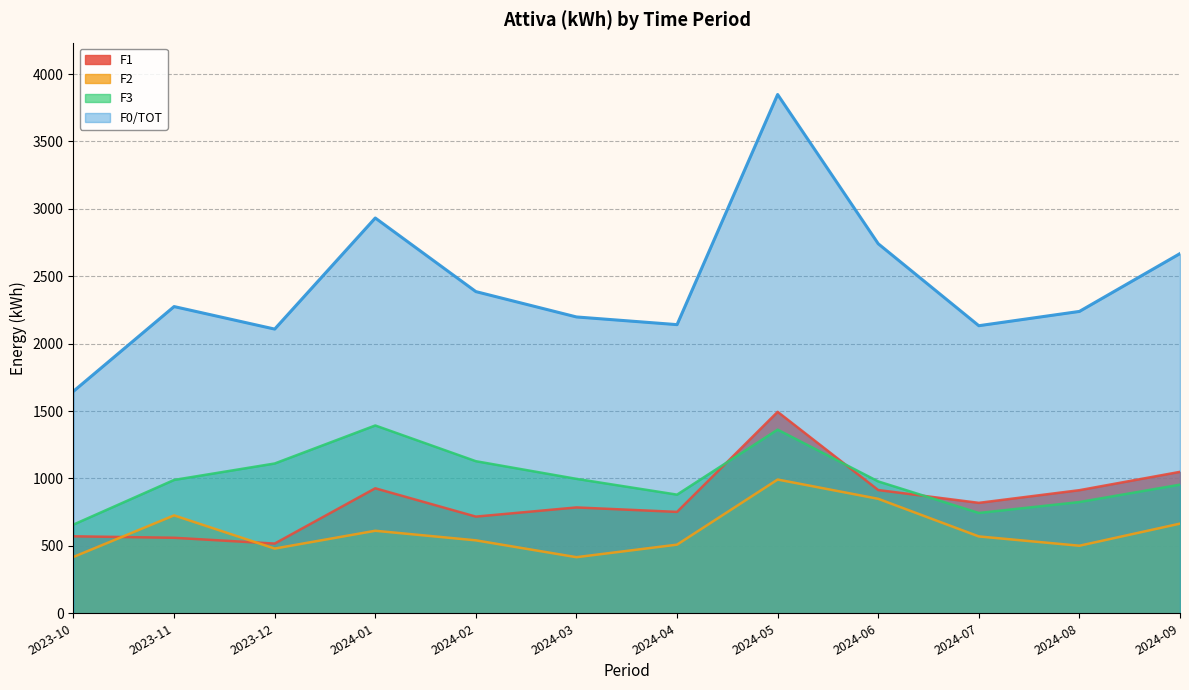

What is the approximate value of F1 at 2024-06, to the nearest 10?

910